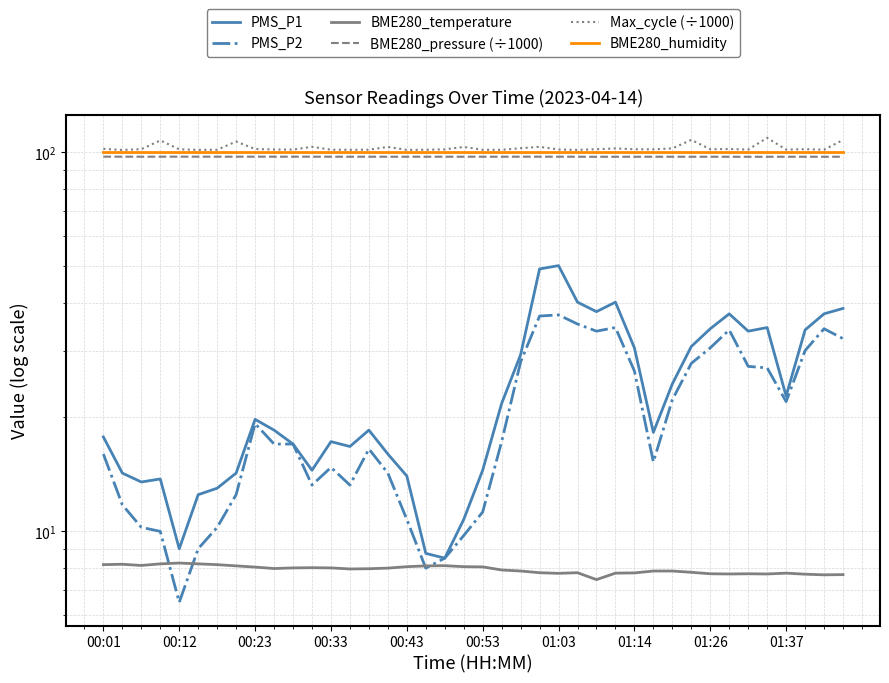

True or false: BME280_pressure (÷1000) has a value of 97.4 at 35.

True